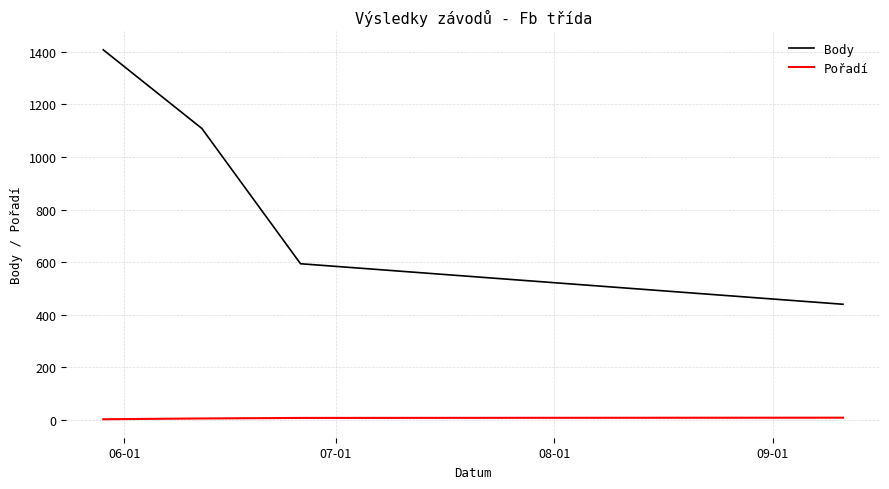

True or false: Pořadí and Body cross at least once.

False